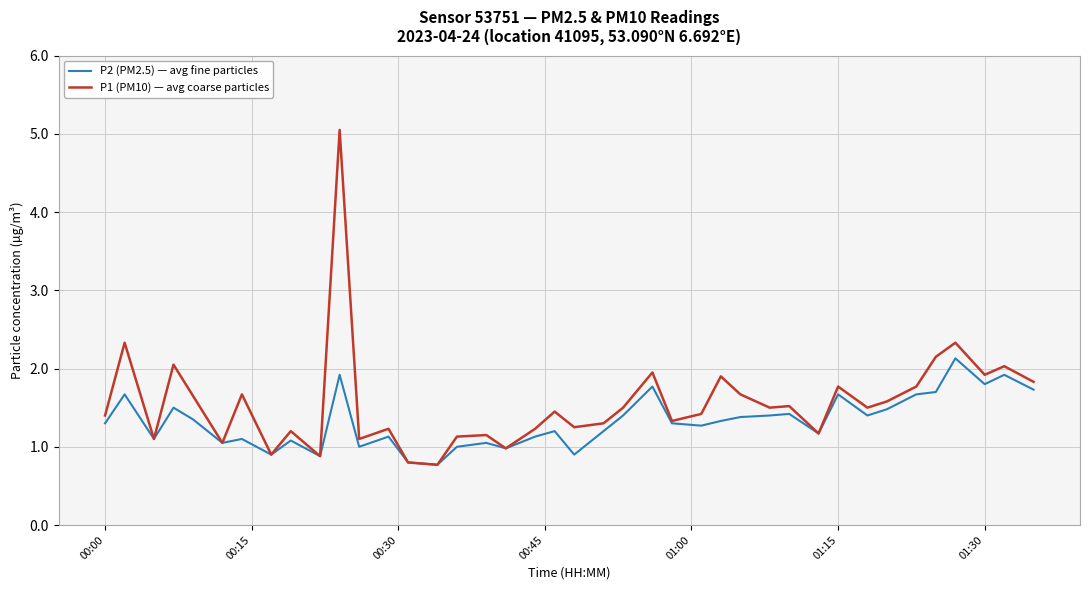

Does the chart display data point markers on the line(s)?

No